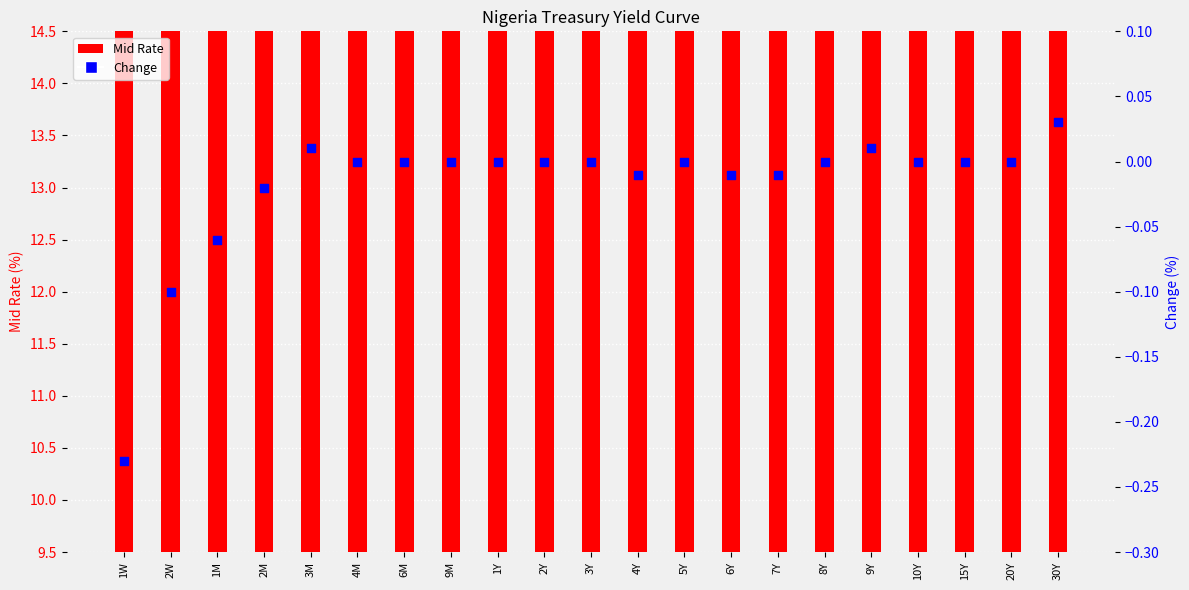

What are all the series names shown in the legend?

Mid Rate, Change